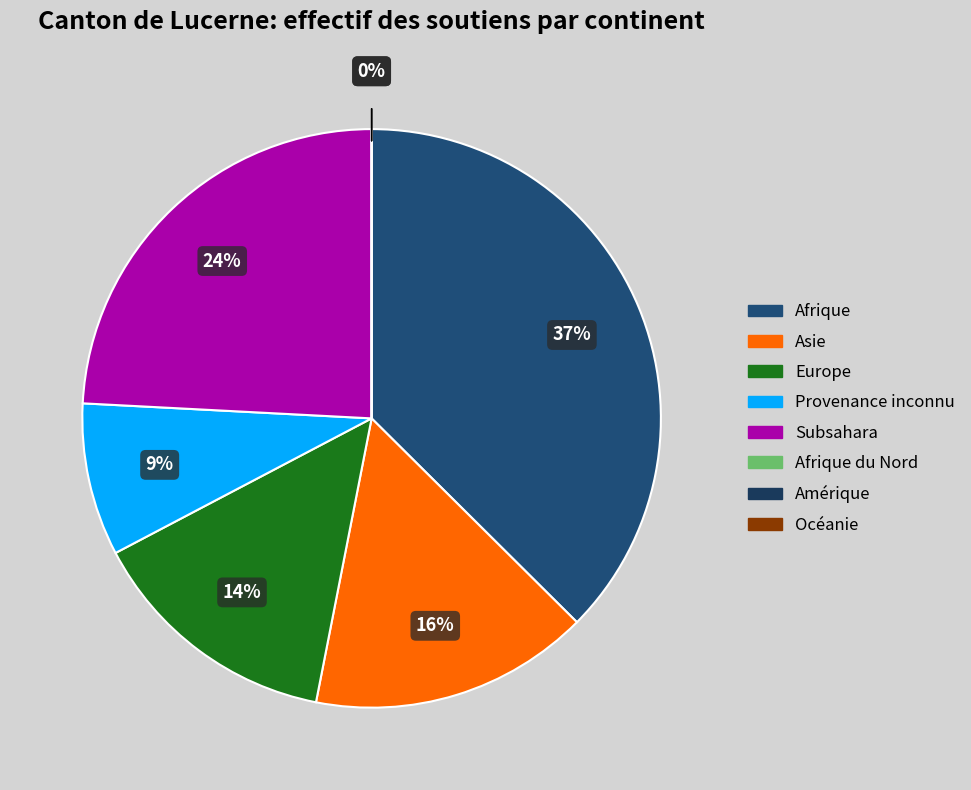

True or false: Océanie accounts for 0% of the total.

True